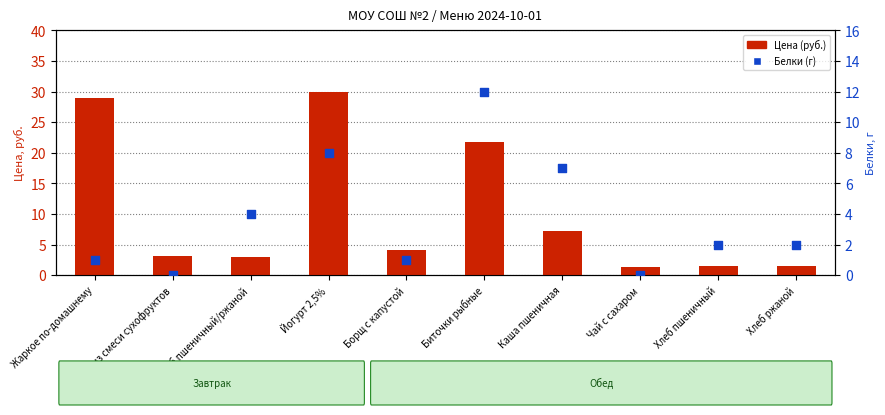

What is the total value across all series at Хлеб пшеничный/ржаной?

7.1